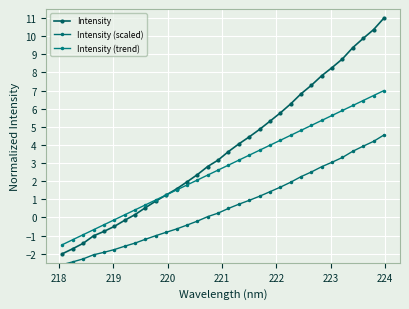

Is this an area chart (filled region under the line)?

No